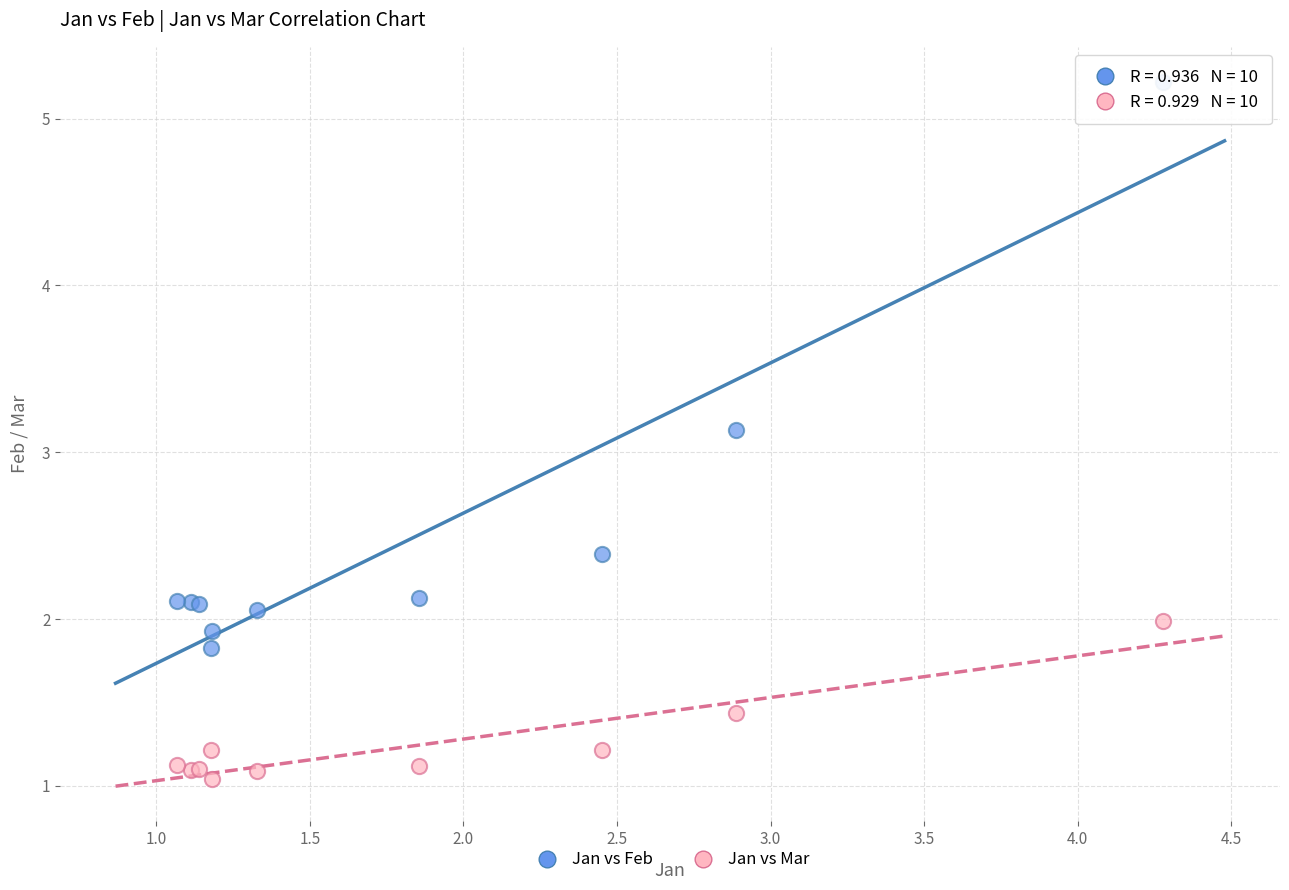

In the Jan vs Feb series, what Y value is closest to 3?

3.1